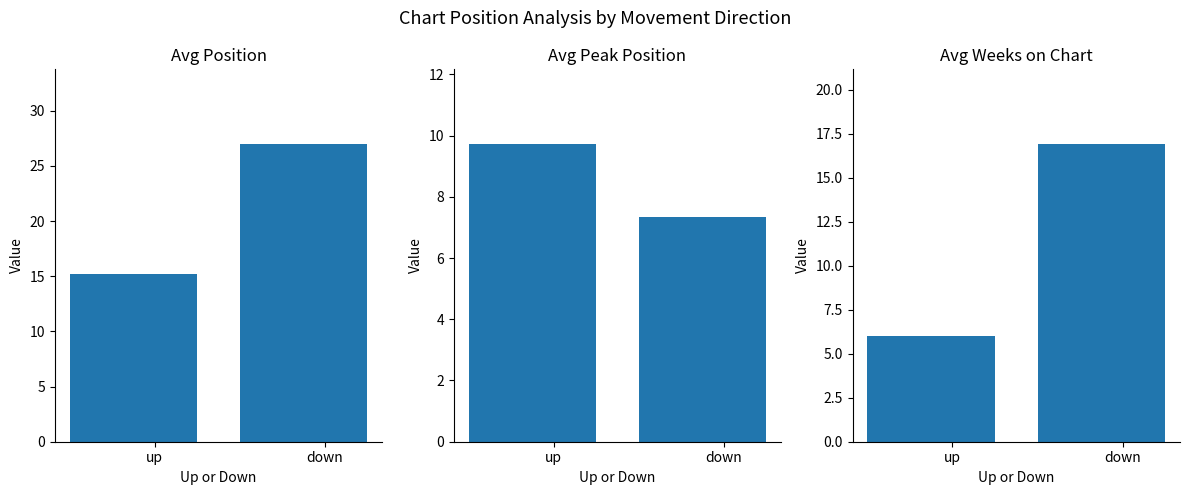

Rank the series by their average value, from highest to lowest.

Avg Position, Avg Weeks on Chart, Avg Peak Position